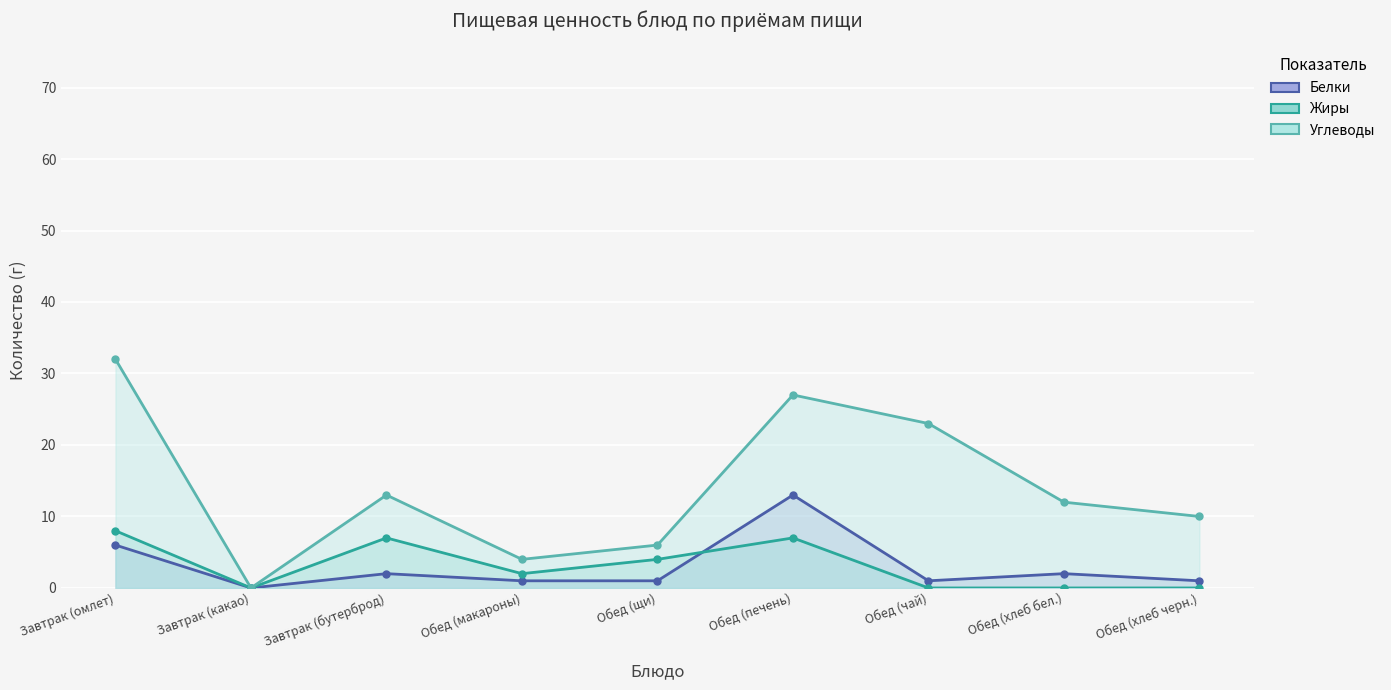

At how many categories does at least one series exceed 17?

3